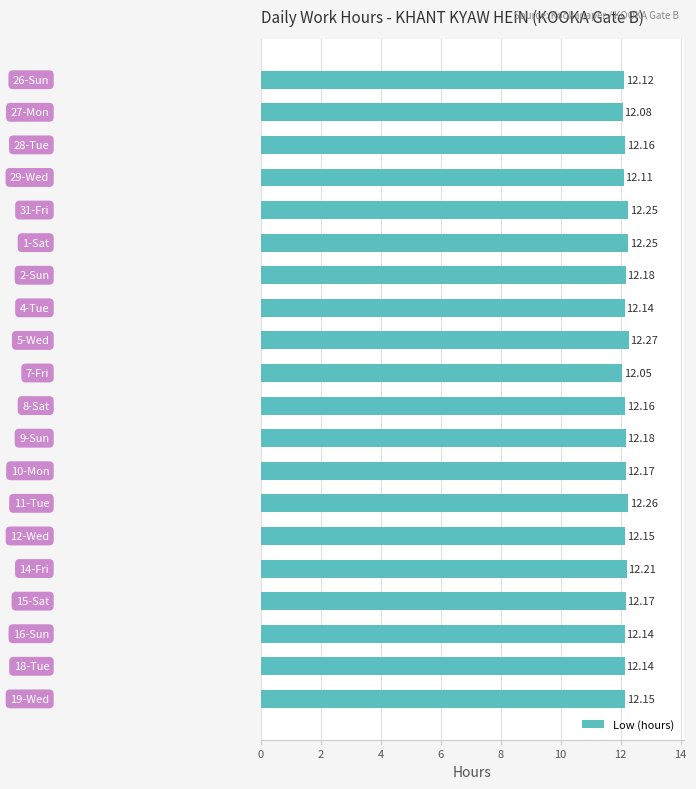

What is the average value?

12.2